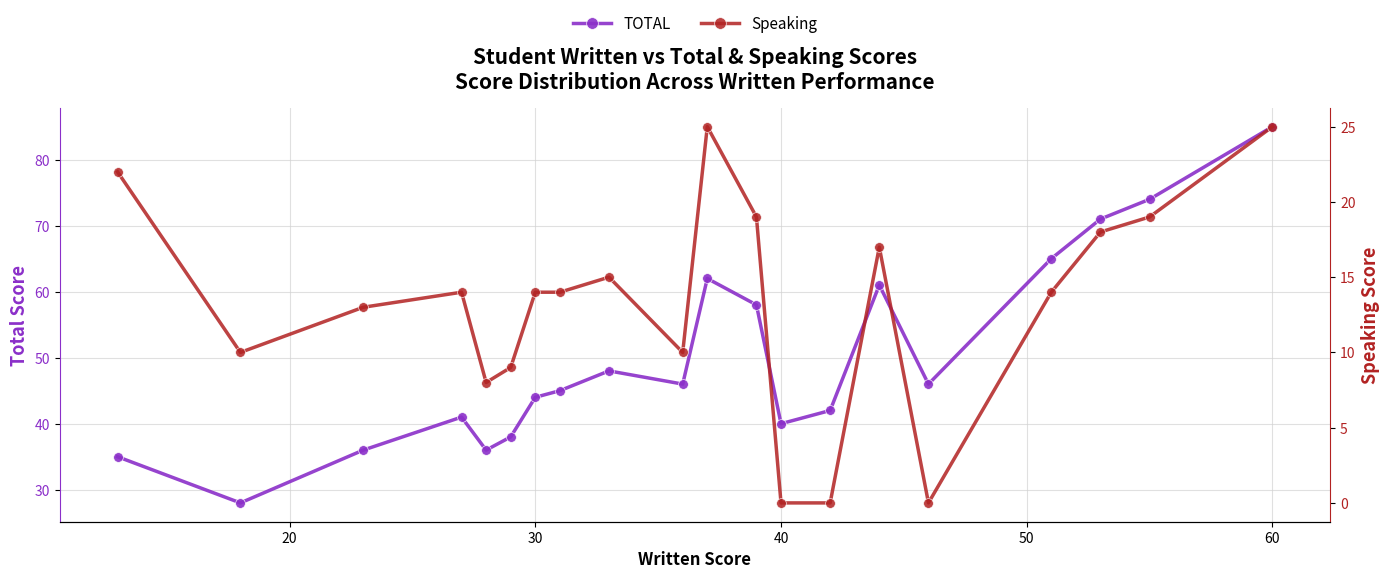

List the series in order of their peak value, lowest first.

Speaking, TOTAL